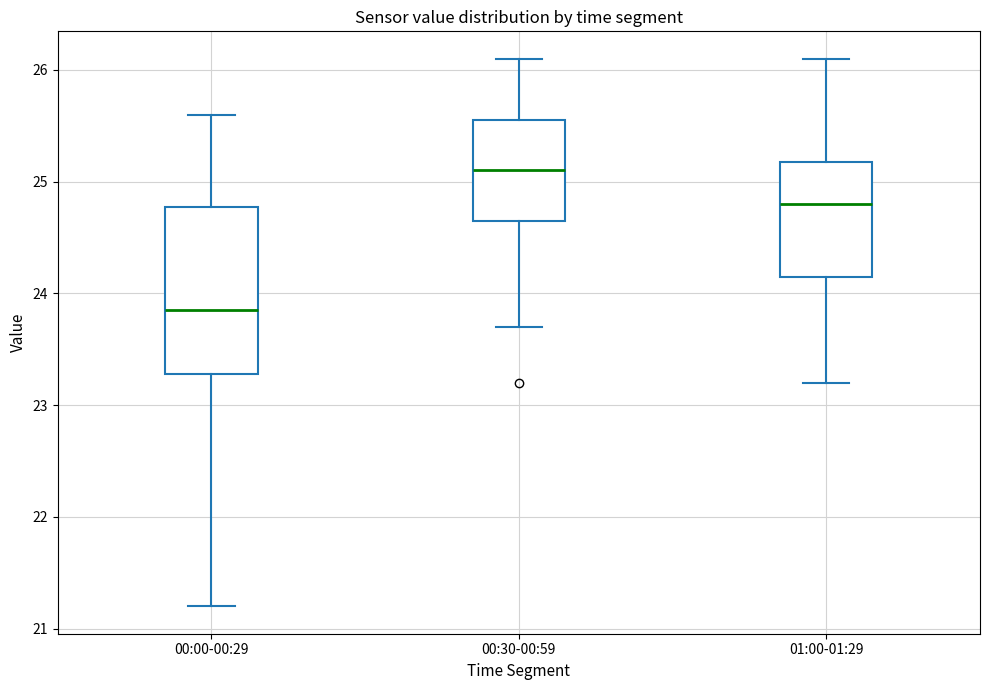

Comparing the boxes themselves (not the whiskers), which one is the tallest?

00:00-00:29